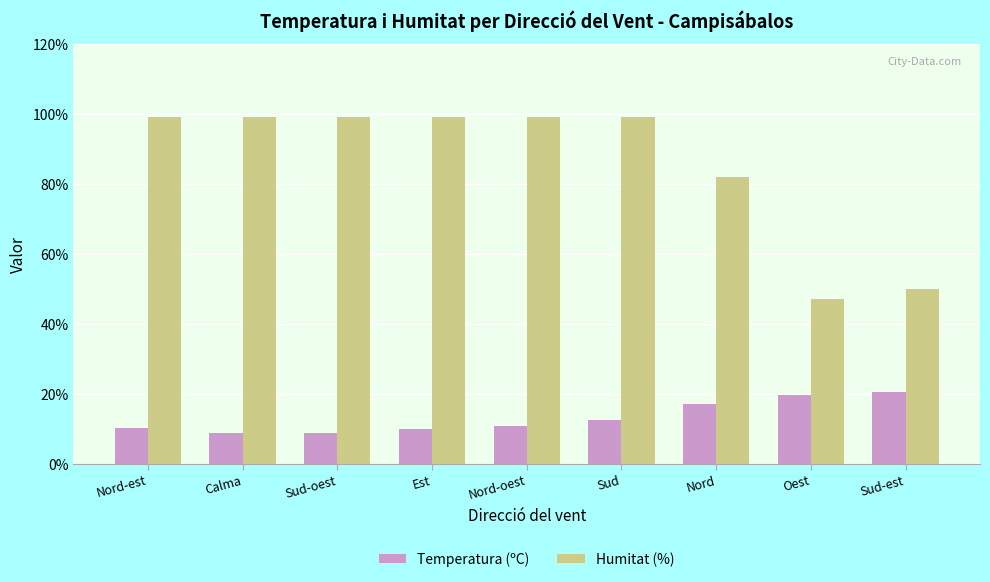

The Humitat (%) series shows 161.8 at Sud. True or false?

False